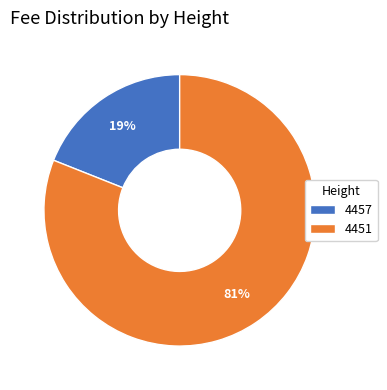

To the nearest percent, what is the difference between the 4451 and 4457 slice percentages?

62%